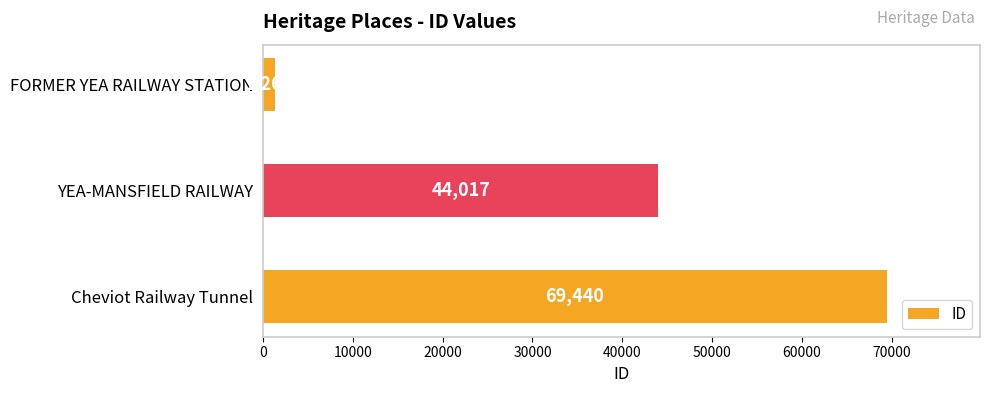

Rank the categories by value from lowest to highest.

FORMER YEA RAILWAY STATION, YEA-MANSFIELD RAILWAY, Cheviot Railway Tunnel